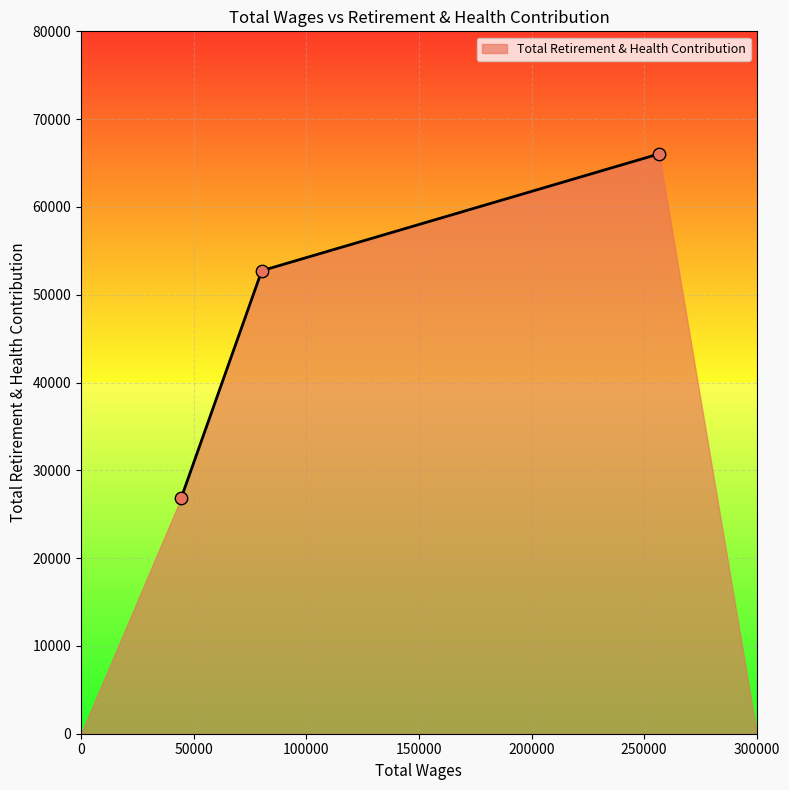

What is the greatest value displayed?

66042